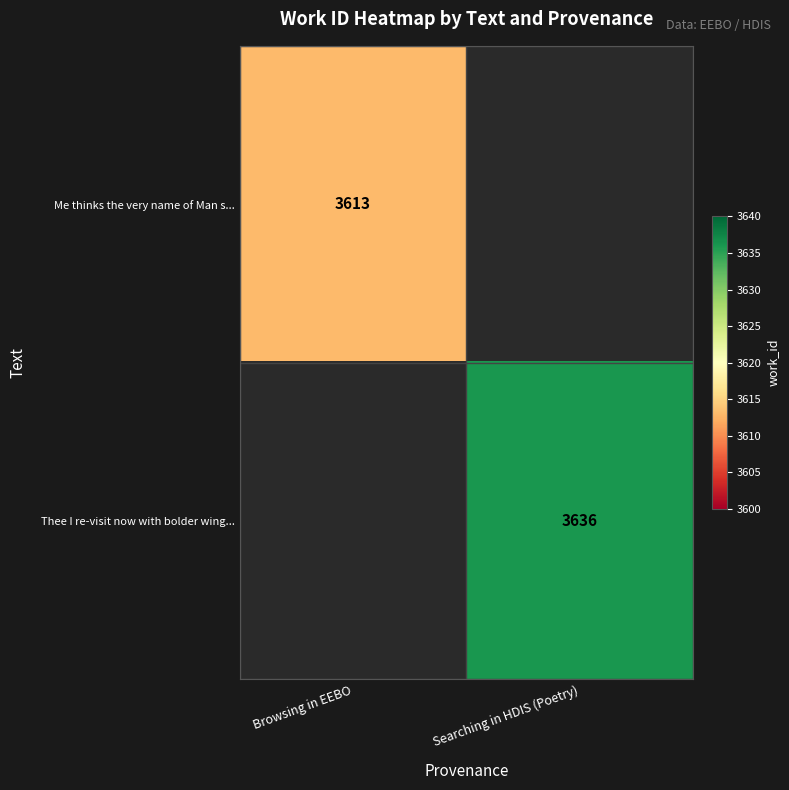

True or false: Me thinks the very name of Man s... has a value of 1436 at Browsing in EEBO.

False